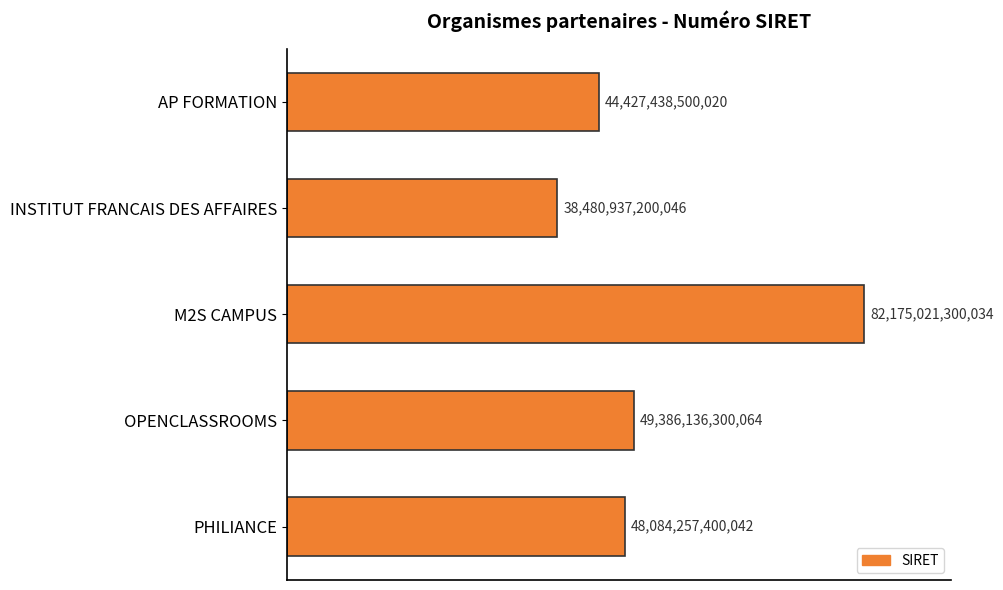

Does the chart contain any negative values?

No